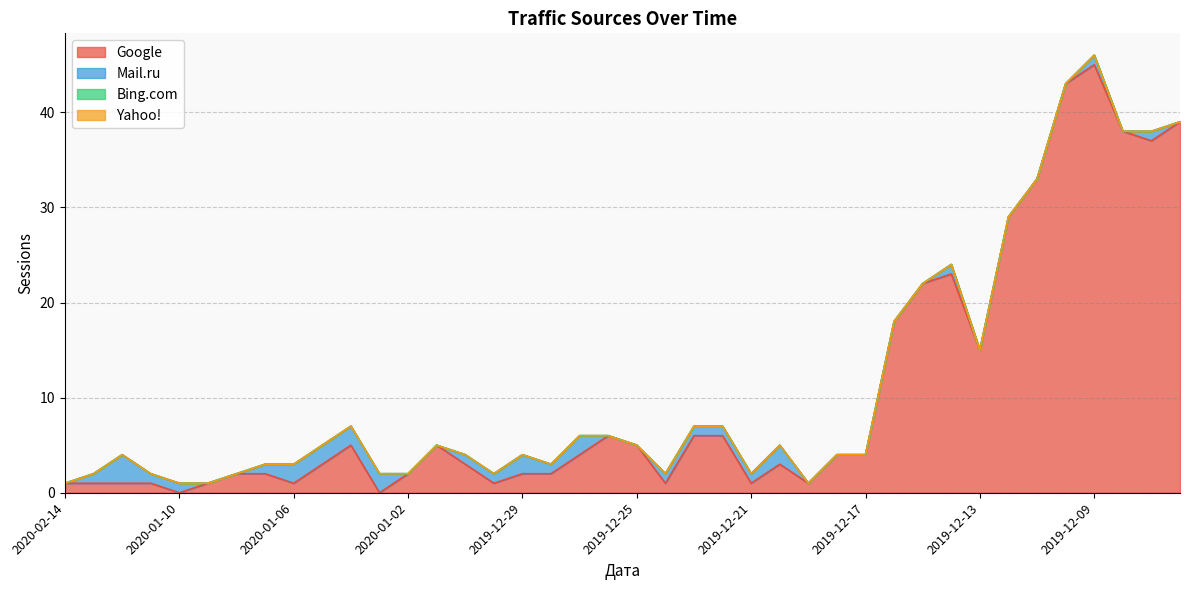

True or false: Mail.ru and Bing.com cross at least once.

False